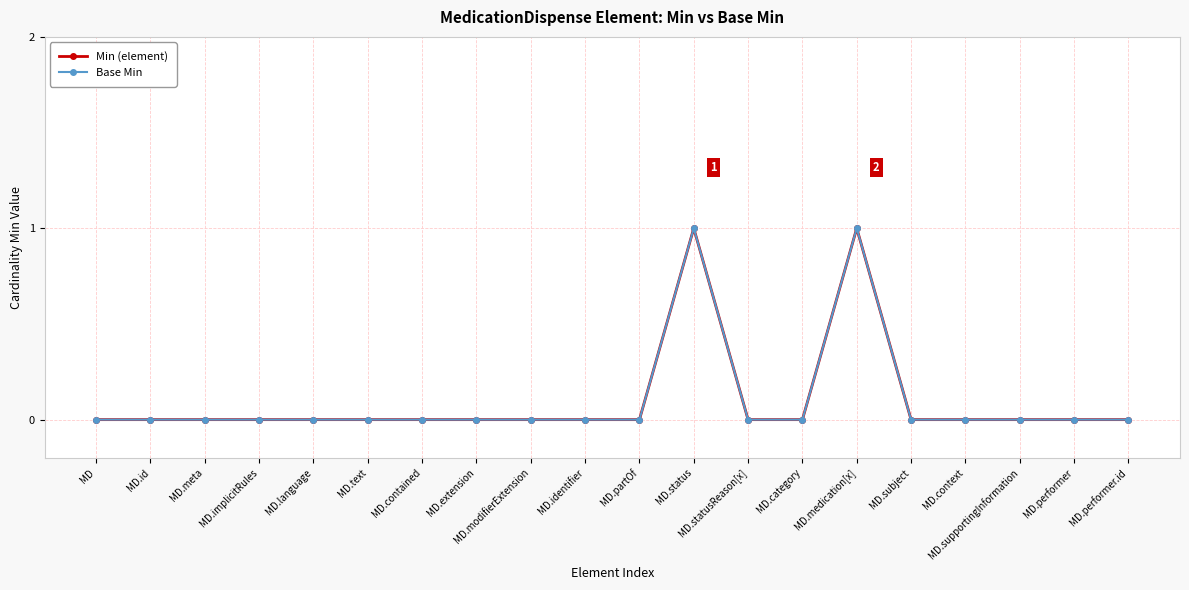

Is this an area chart (filled region under the line)?

No